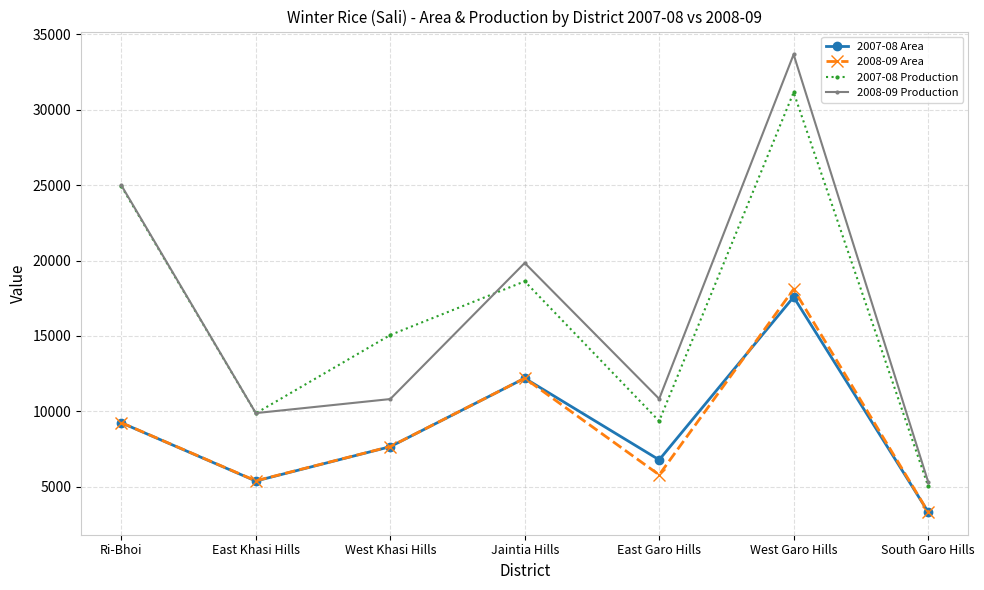

Does the chart display data point markers on the line(s)?

Yes